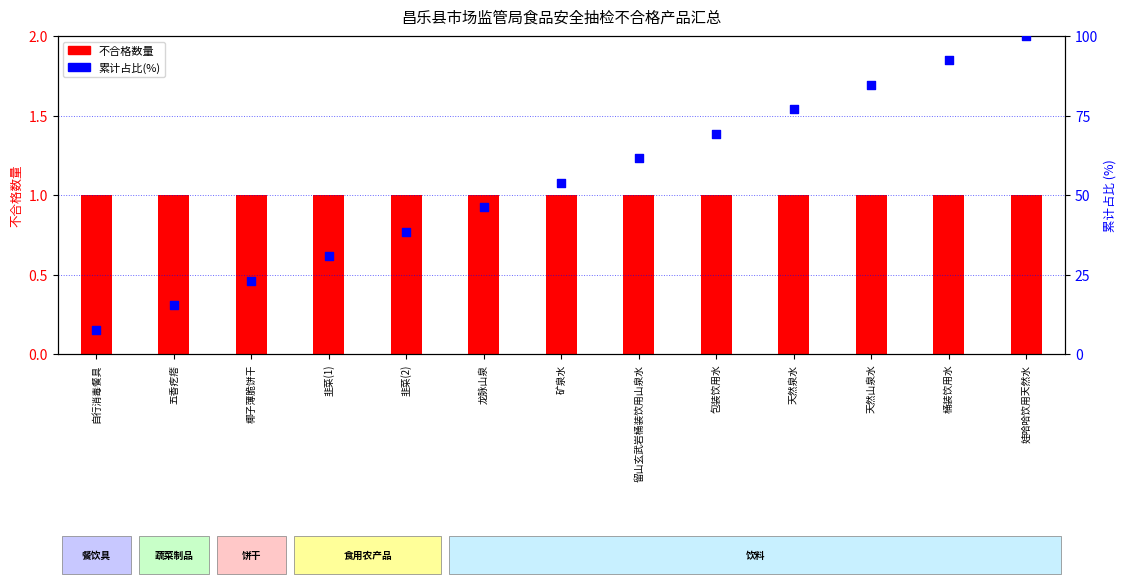

At which category is the sum across all series the highest?

娃哈哈饮用天然水